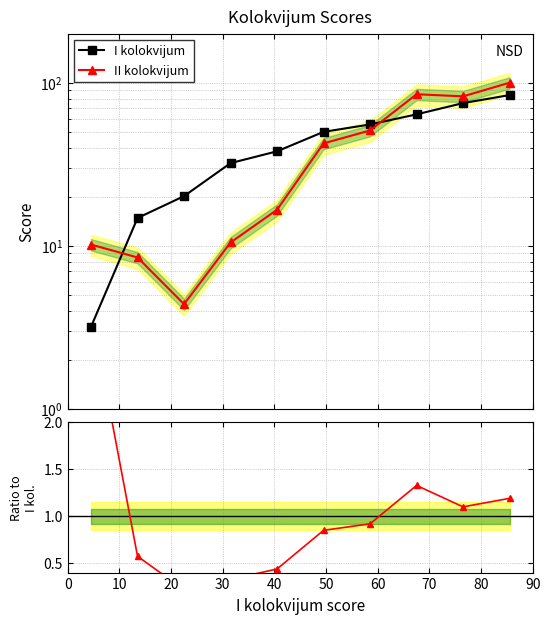

What is the difference between the Ratio values at 20 and 70?

1.1